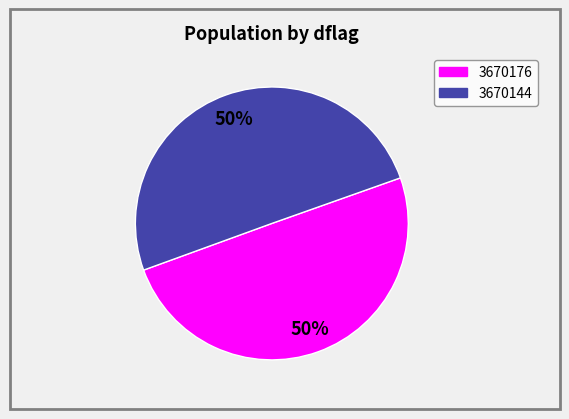

Is it true that 3670144 is 50% of the pie?

True